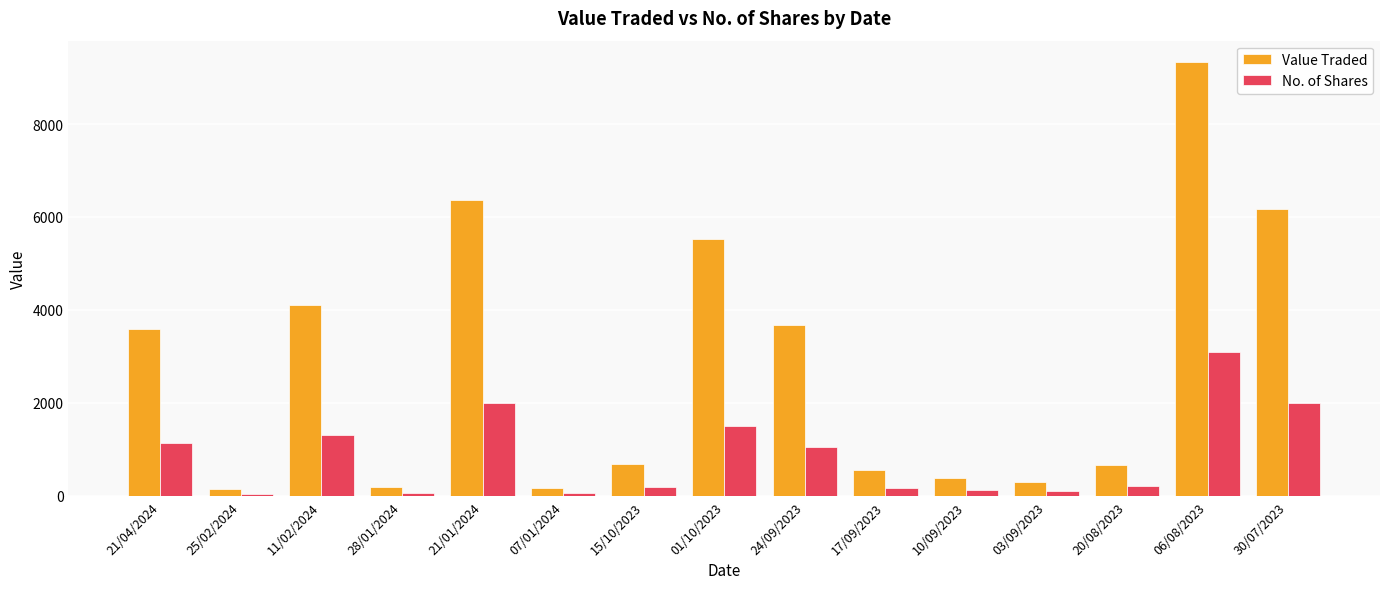

Rank the series by their average value, from highest to lowest.

Value Traded, No. of Shares